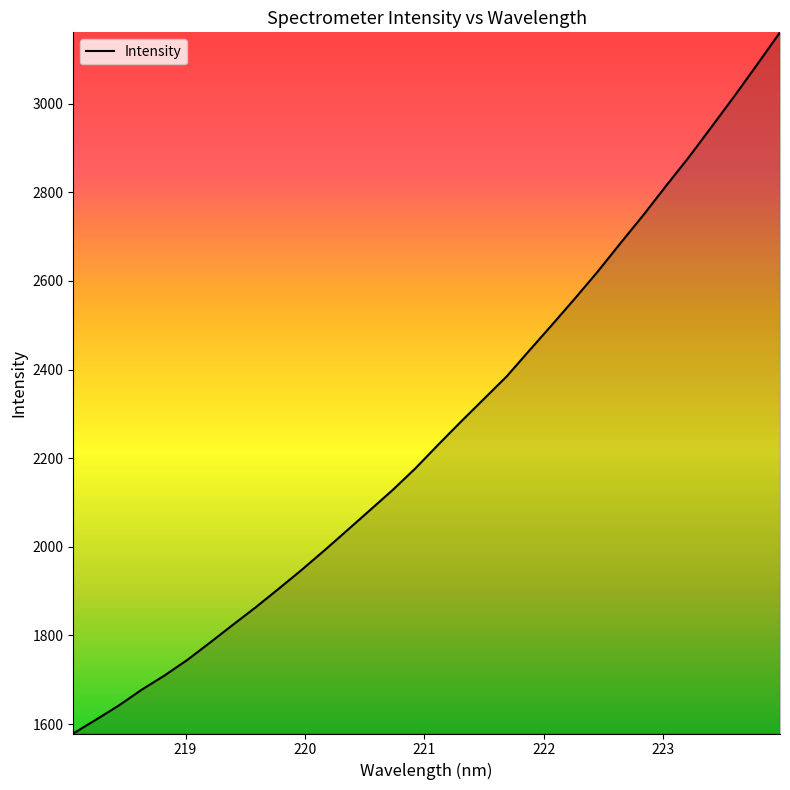

What is the maximum value shown in the chart?

3160.8